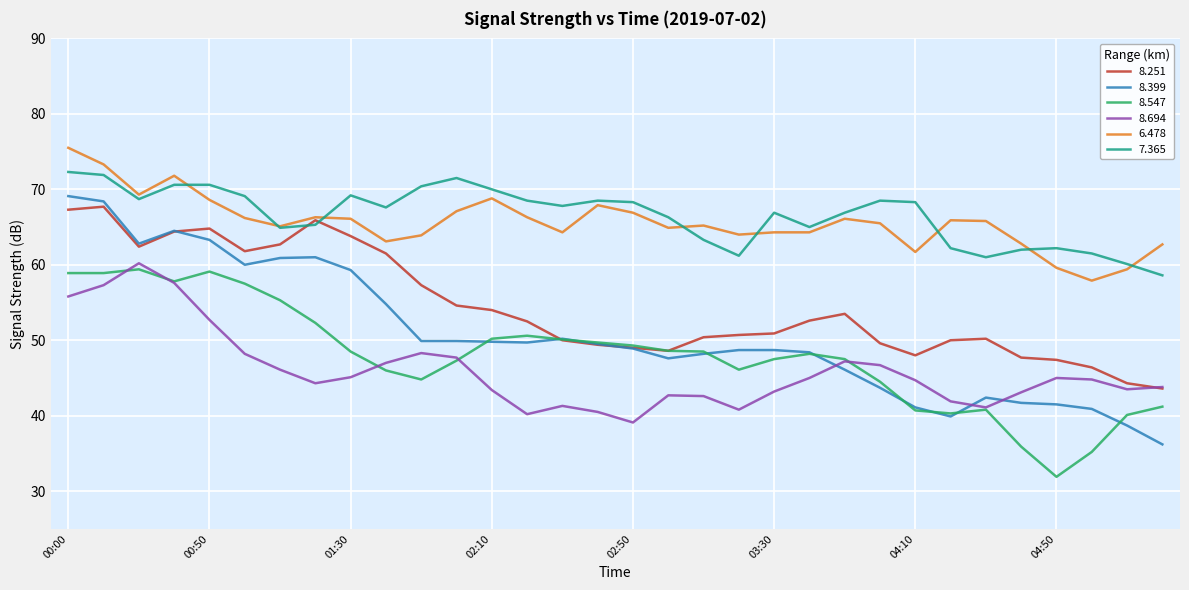

List the series in order of their peak value, lowest first.

8.547, 8.694, 8.251, 8.399, 7.365, 6.478